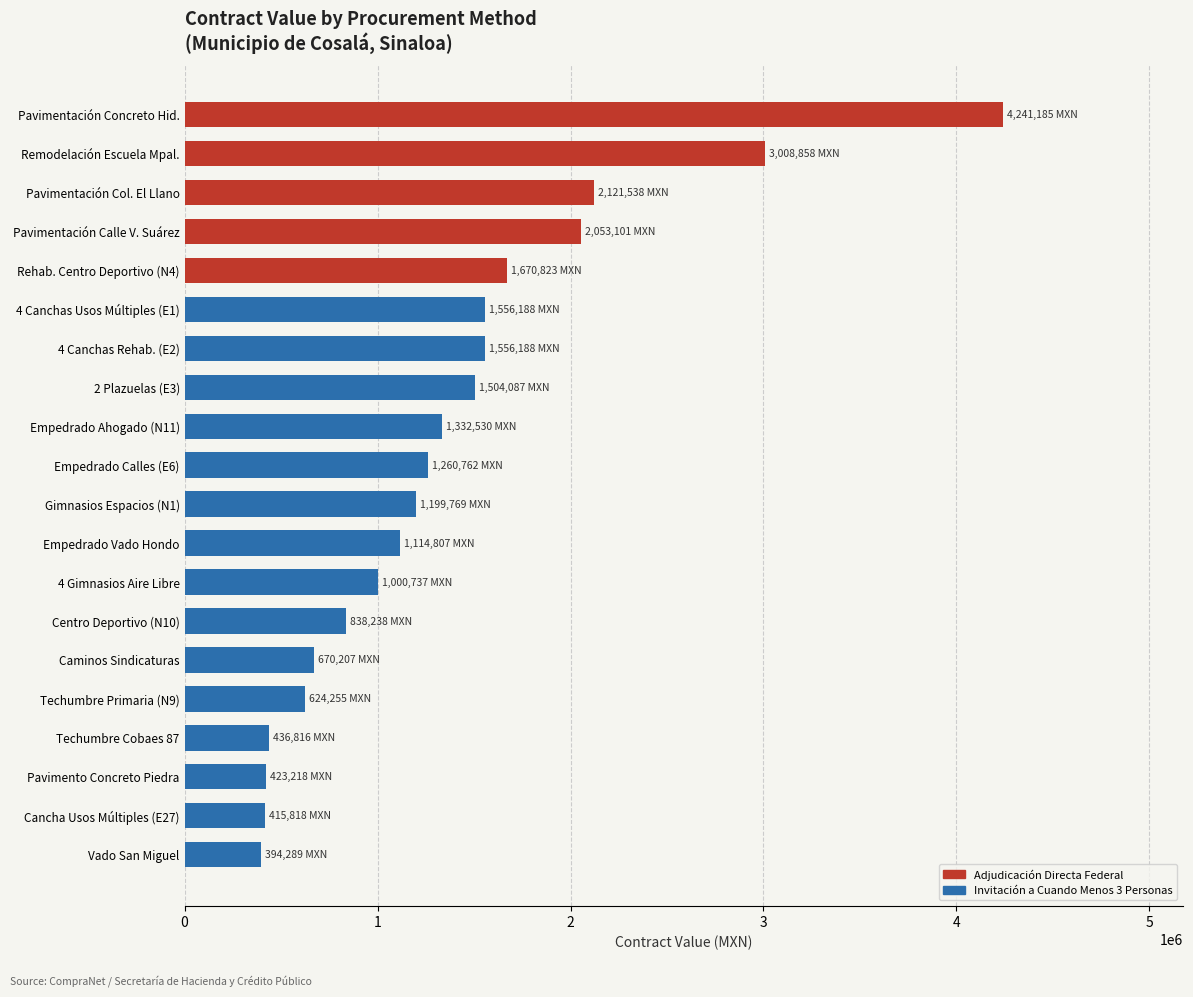

Are the bars horizontal?

Yes